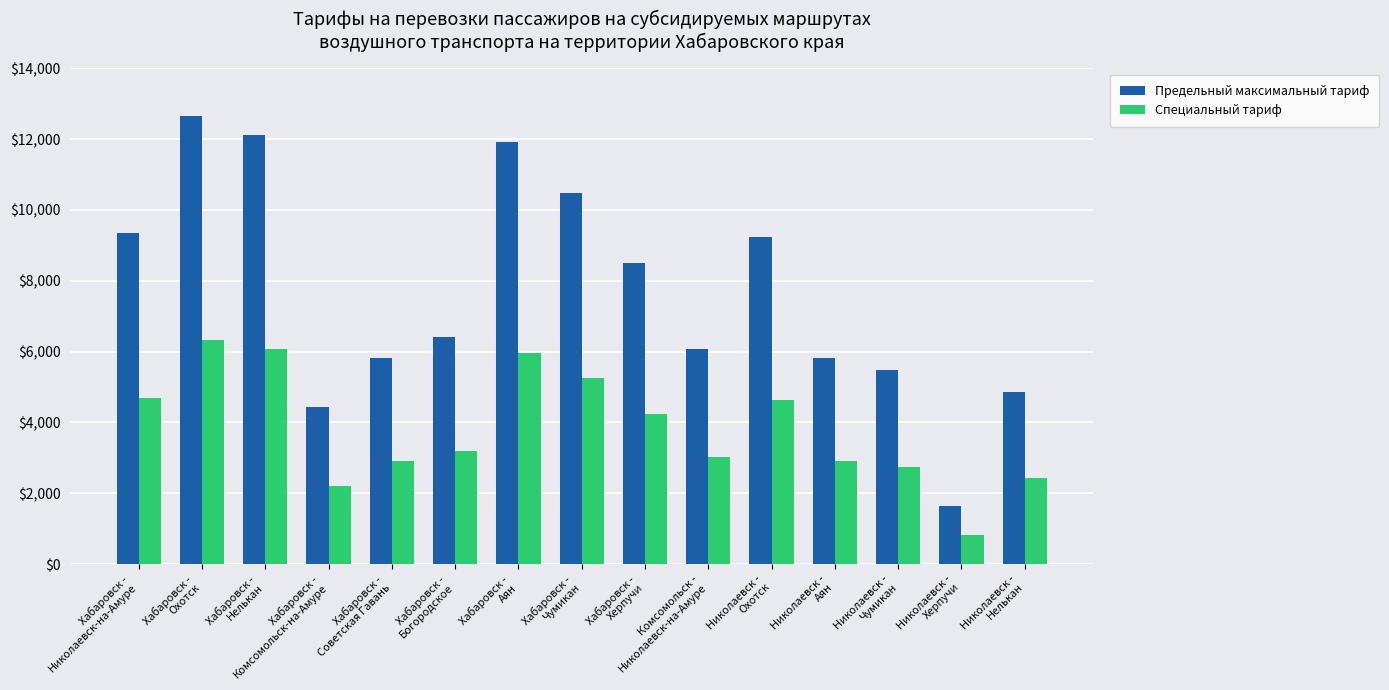

Which series has the largest total across all categories?

Предельный максимальный тариф